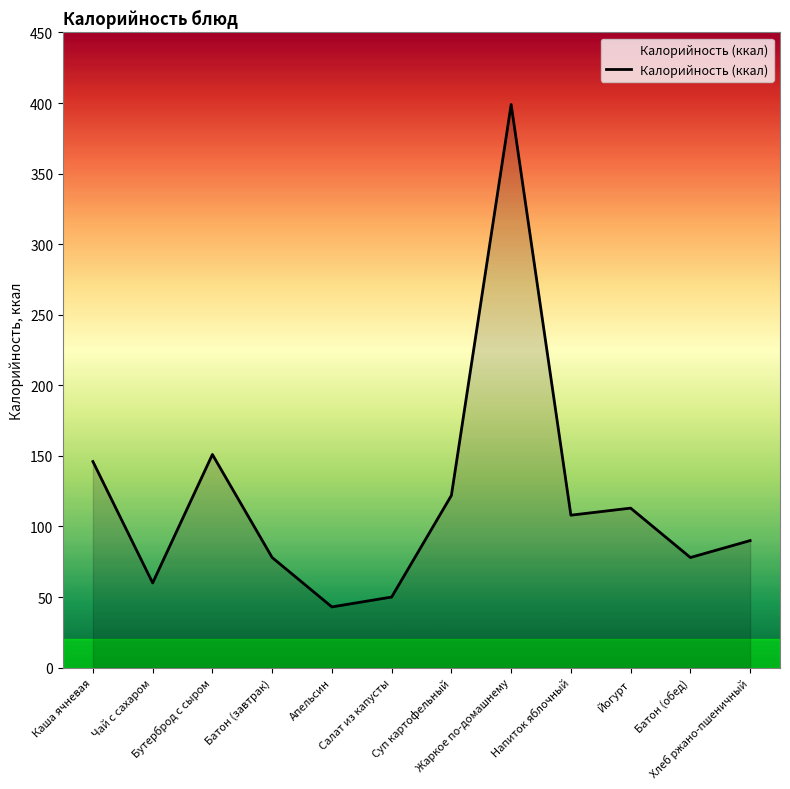

Reading right to left, what are all the values shown in this chart?

Хлеб ржано-пшеничный=90	Батон (обед)=78	Йогурт=113	Напиток яблочный=108	Жаркое по-домашнему=399	Суп картофельный=122	Салат из капусты=50	Апельсин=43	Батон (завтрак)=78	Бутерброд с сыром=151	Чай с сахаром=60	Каша ячневая=146